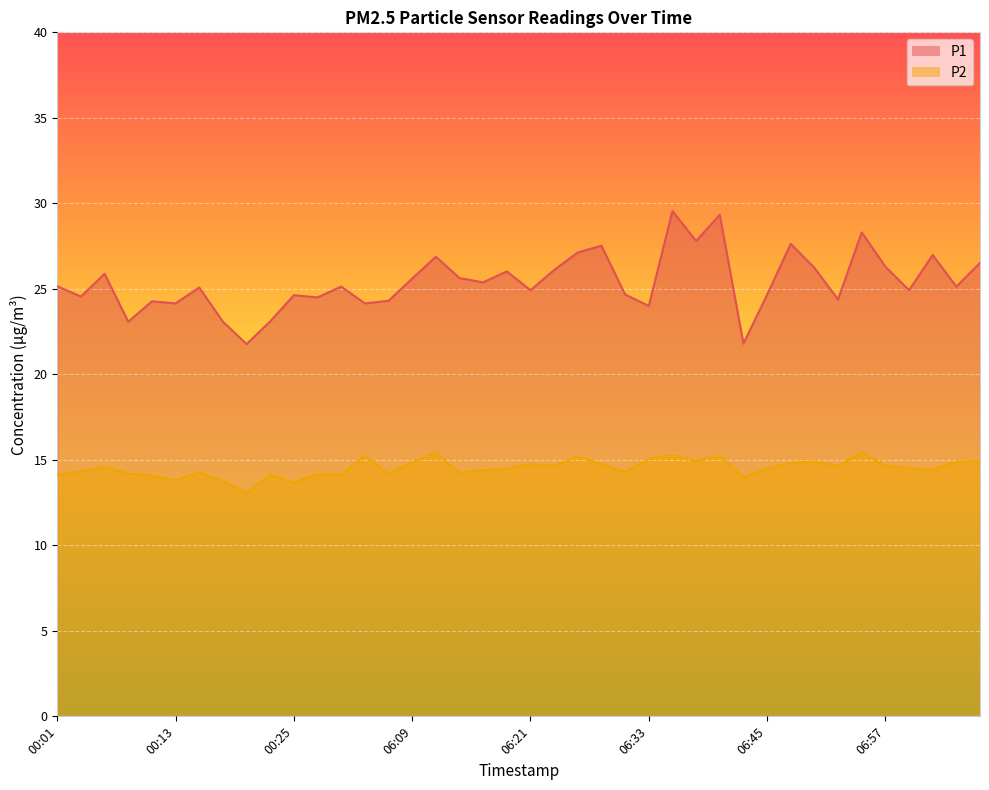

Reading left to right, transcribe all the data shown in this chart.

P1: 00:01=25.1	00:03=24.6	00:05=25.9	00:08=23.1	00:11=24.3	00:13=24.1	00:16=25.1	00:18=23.1	00:21=21.8	00:23=23.1	00:25=24.6	00:28=24.5	06:01=25.1	06:04=24.1	06:06=24.3	06:09=25.6	06:11=26.9	06:14=25.6	06:16=25.4	06:18=26.0	06:21=24.9	06:23=26.1	06:26=27.1	06:28=27.5	06:31=24.7	06:33=24.0	06:35=29.6	06:38=27.8	06:40=29.3	06:43=21.8	06:45=24.6	06:48=27.6	06:50=26.2	06:53=24.4	06:55=28.3	06:57=26.3	07:00=24.9	07:02=27.0	07:05=25.1	07:07=26.5
P2: 00:01=14.1	00:03=14.3	00:05=14.6	00:08=14.2	00:11=14.1	00:13=13.8	00:16=14.3	00:18=13.8	00:21=13.1	00:23=14.1	00:25=13.7	00:28=14.2	06:01=14.1	06:04=15.2	06:06=14.2	06:09=14.8	06:11=15.4	06:14=14.2	06:16=14.4	06:18=14.5	06:21=14.8	06:23=14.7	06:26=15.2	06:28=14.8	06:31=14.3	06:33=15.1	06:35=15.3	06:38=14.9	06:40=15.2	06:43=14.0	06:45=14.5	06:48=14.8	06:50=14.9	06:53=14.7	06:55=15.4	06:57=14.7	07:00=14.5	07:02=14.4	07:05=14.9	07:07=14.9